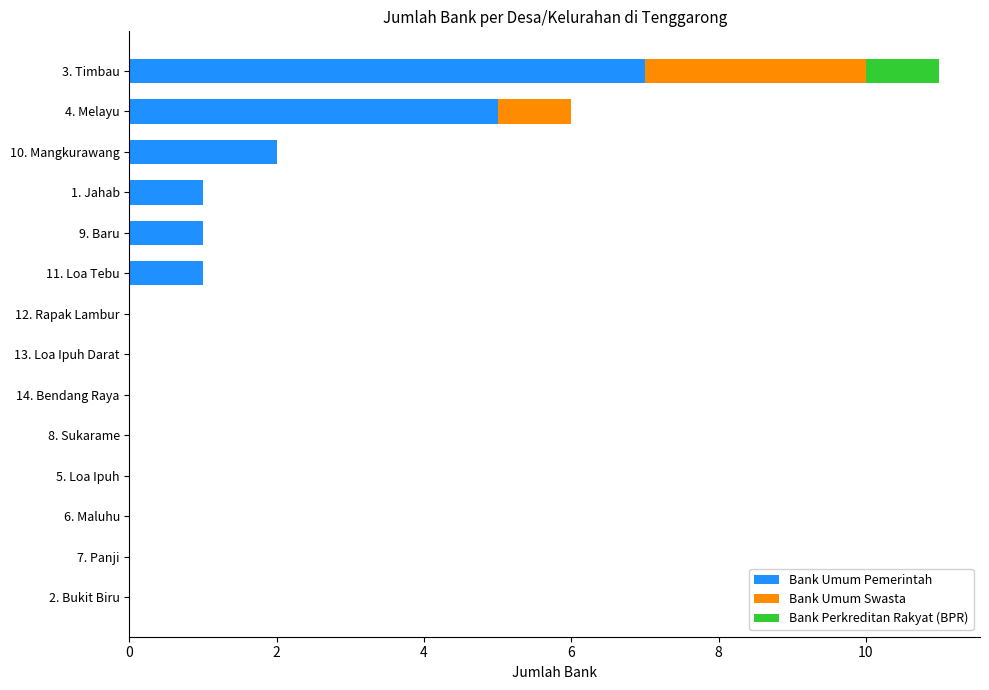

Which category has the highest value in the Bank Umum Pemerintah series?

3. Timbau